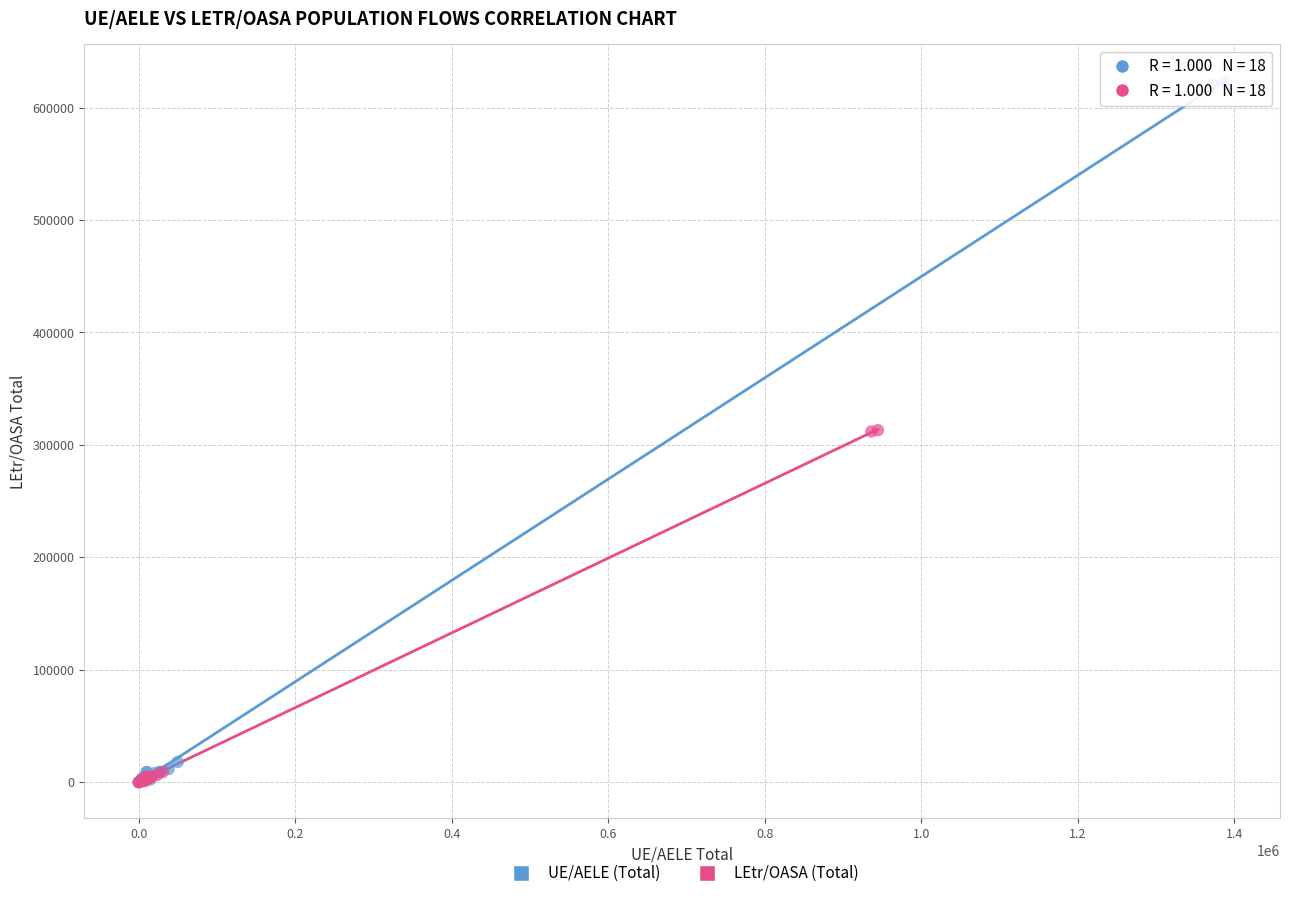

Which series reaches the maximum Y coordinate?

UE/AELE (Total)